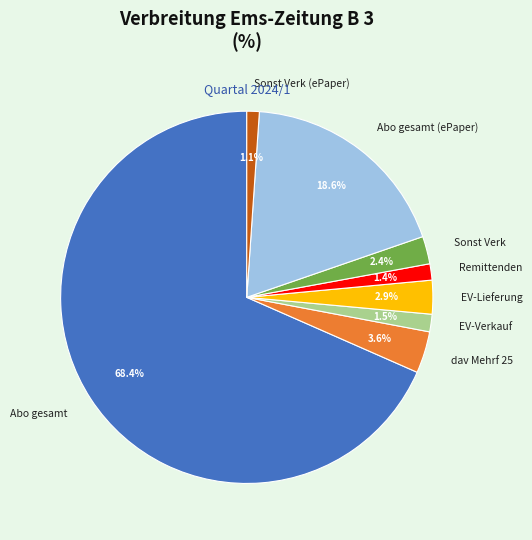

To the nearest percent, what is the average slice percentage?

12%